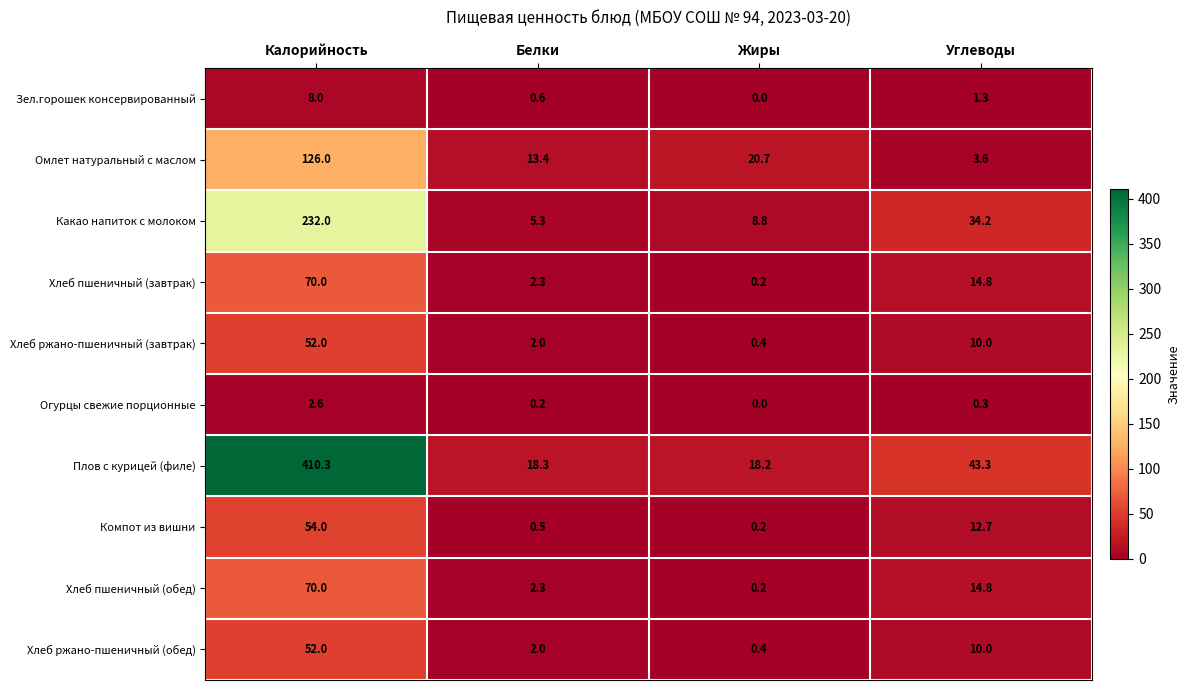

At which category does the chart reach its minimum across all series?

Жиры